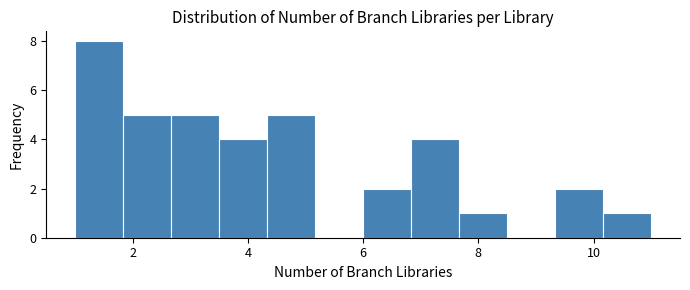

Reading left to right, transcribe this chart: for each bar, give the range it covers on the x-axis and its height. Neither the bar edges nor the heights are printed on the chart, so give them approximately, as read against the axes.

1.0 to 1.8: 8
1.8 to 2.6: 5
2.6 to 3.6: 5
3.6 to 4.4: 4
4.4 to 5.2: 5
5.2 to 6.0: 0
6.0 to 6.8: 2
6.8 to 7.6: 4
7.6 to 8.6: 1
8.6 to 9.4: 0
9.4 to 10.2: 2
10.2 to 11.0: 1